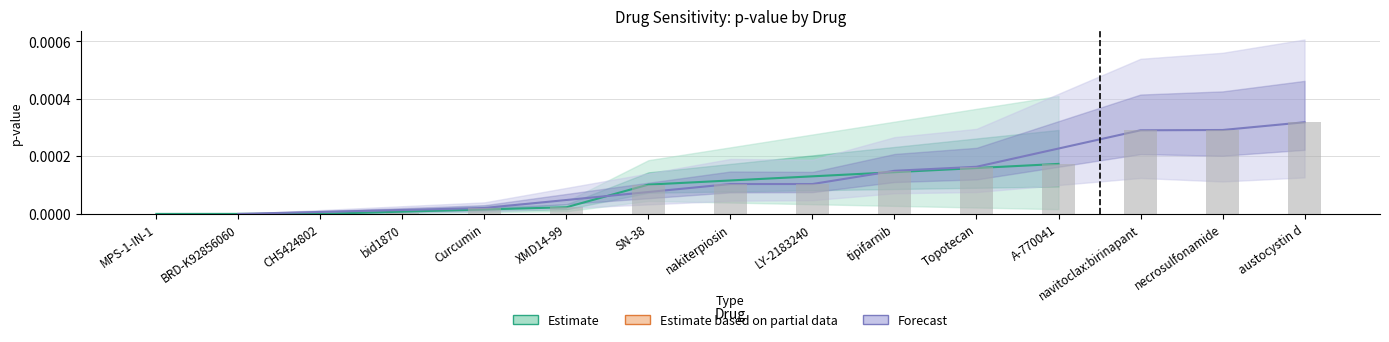

Which has a higher value, MPS-1-IN-1 or LY-2183240?

LY-2183240